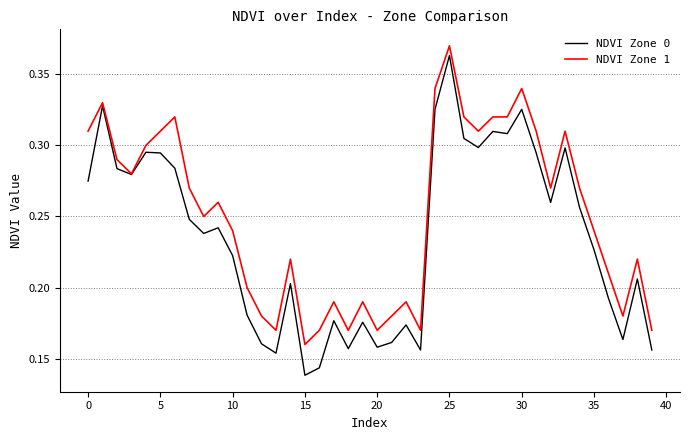

List the series in order of their overall mean, lowest first.

NDVI Zone 0, NDVI Zone 1